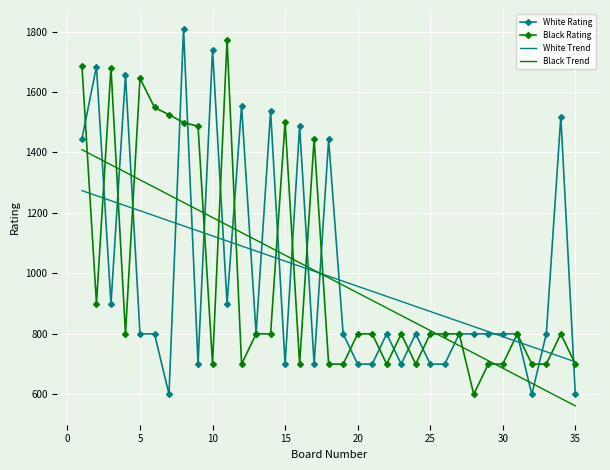

What is the minimum value for White Trend?

707.6